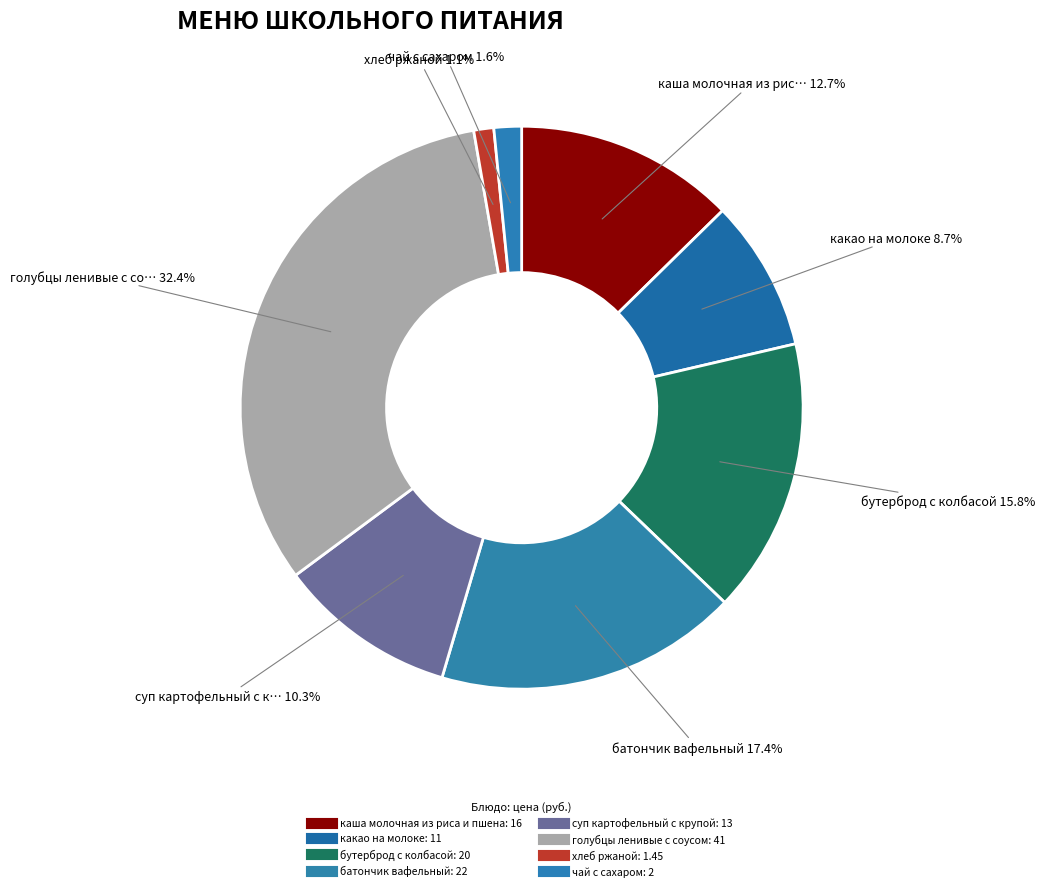

Do батончик вафельный and какао на молоке together represent more than half of the pie?

No